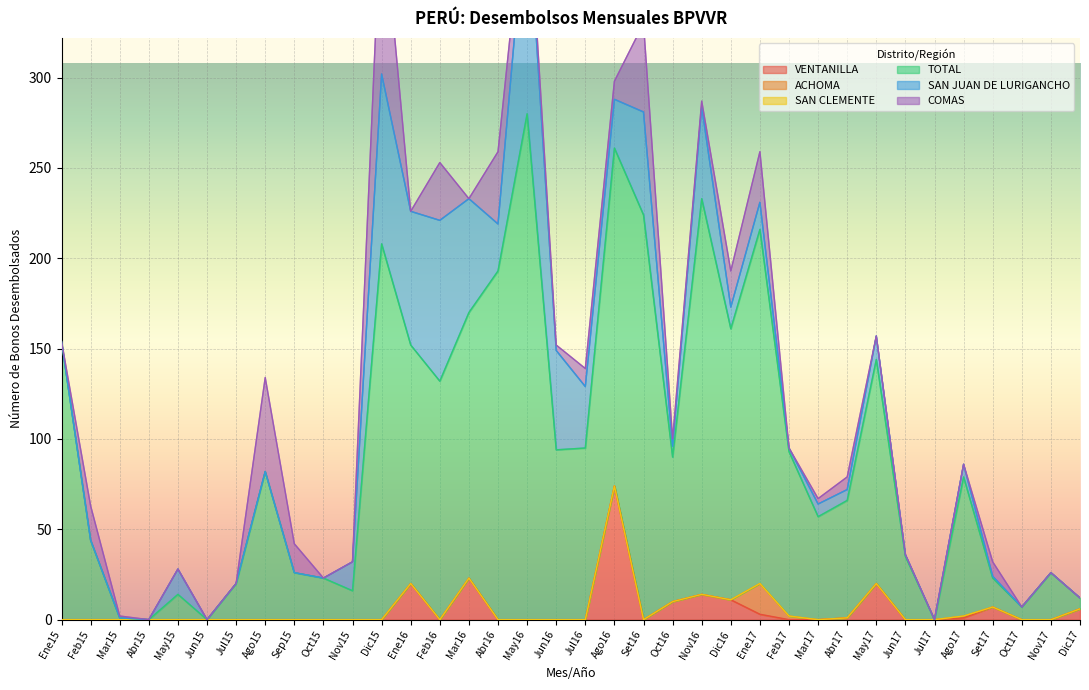

True or false: SAN JUAN DE LURIGANCHO and TOTAL intersect in this chart.

False